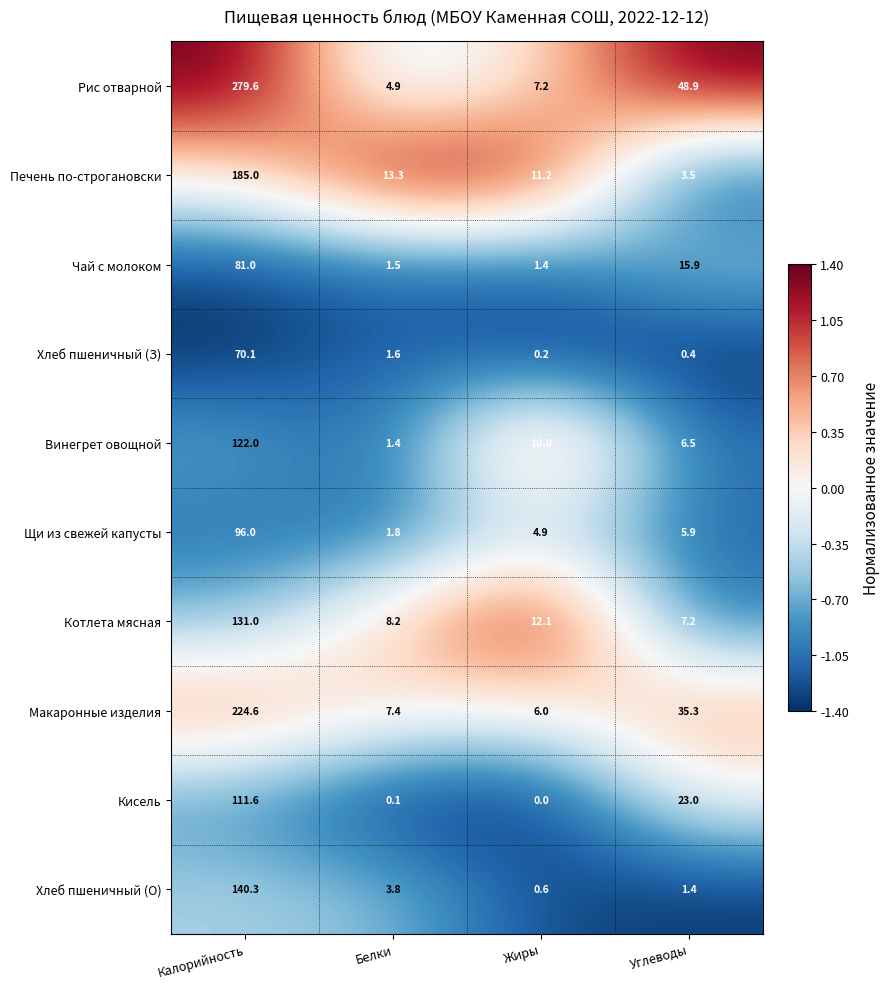

Which series has the widest spread of values?

Рис отварной